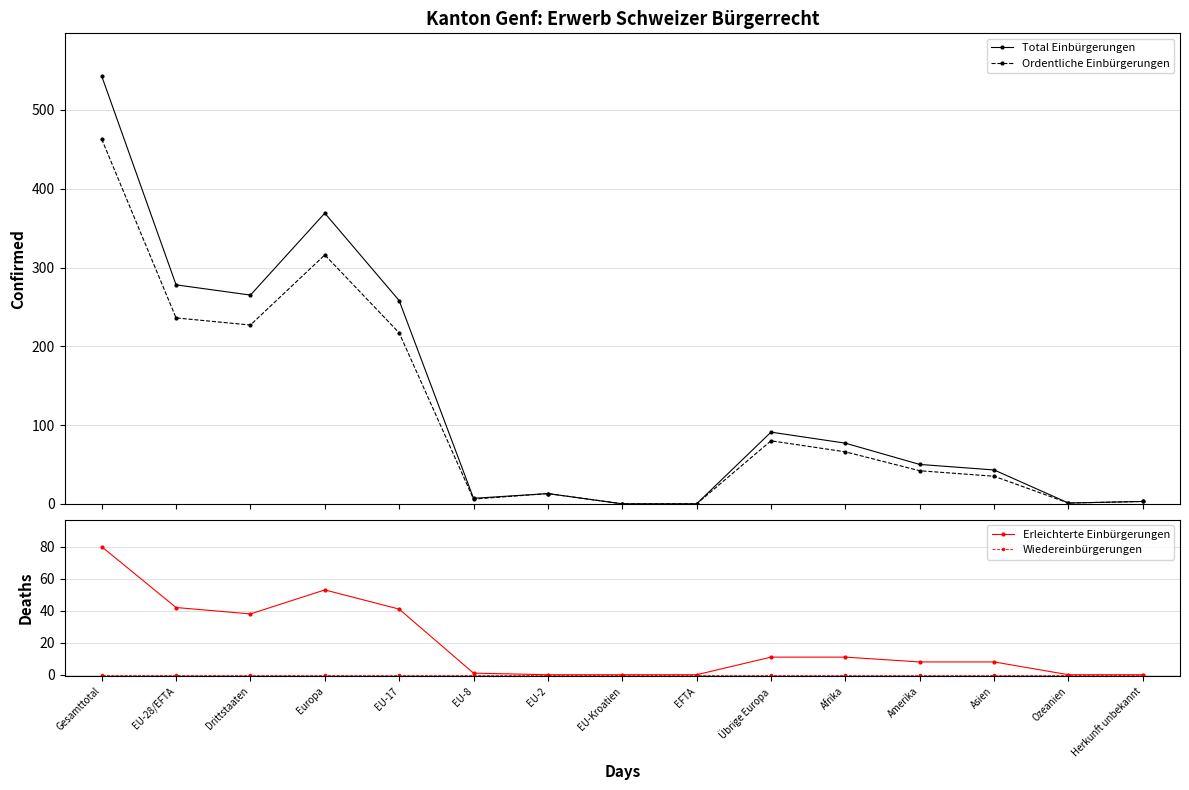

At which category does Ordentliche Einbürgerungen reach its first local valley?

Drittstaaten